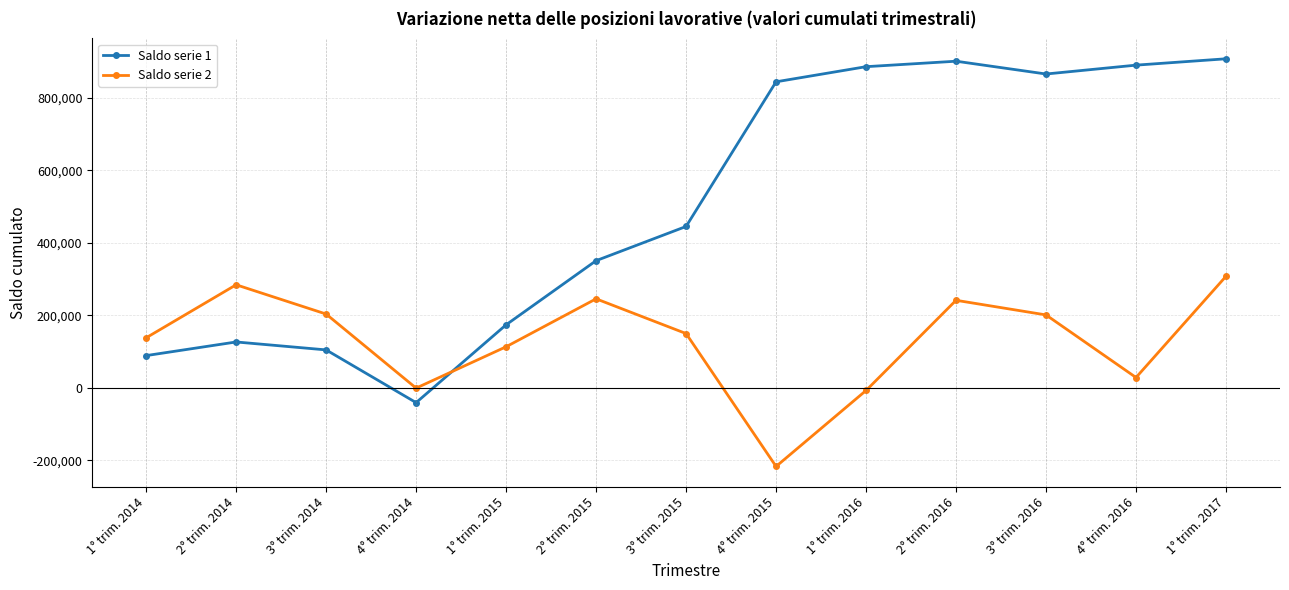

What is the spread (max minus min) of values at 2° trim. 2016?

659722